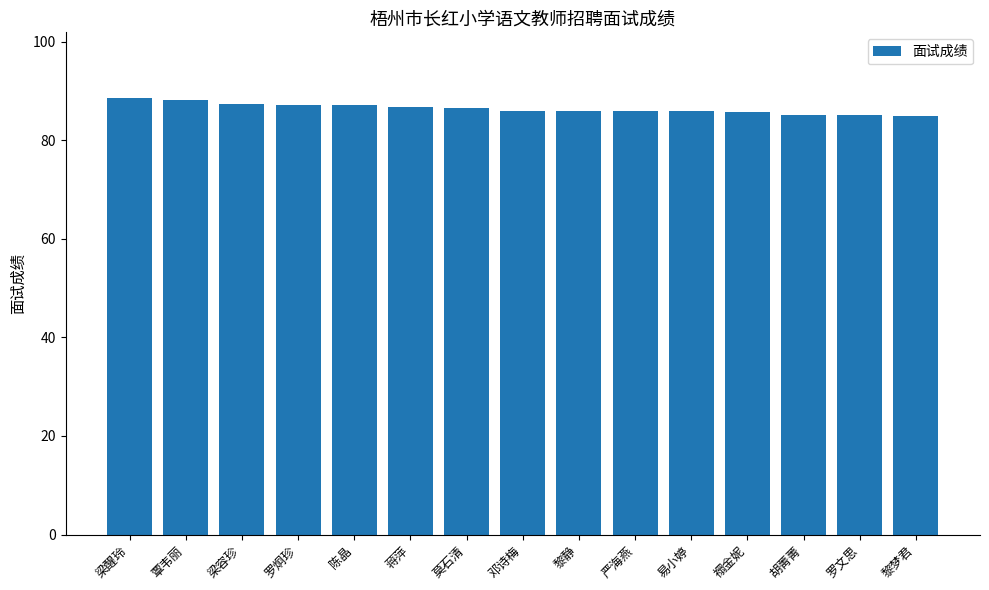

What is the change in value from 黎静 to 禤金妮?

-0.2